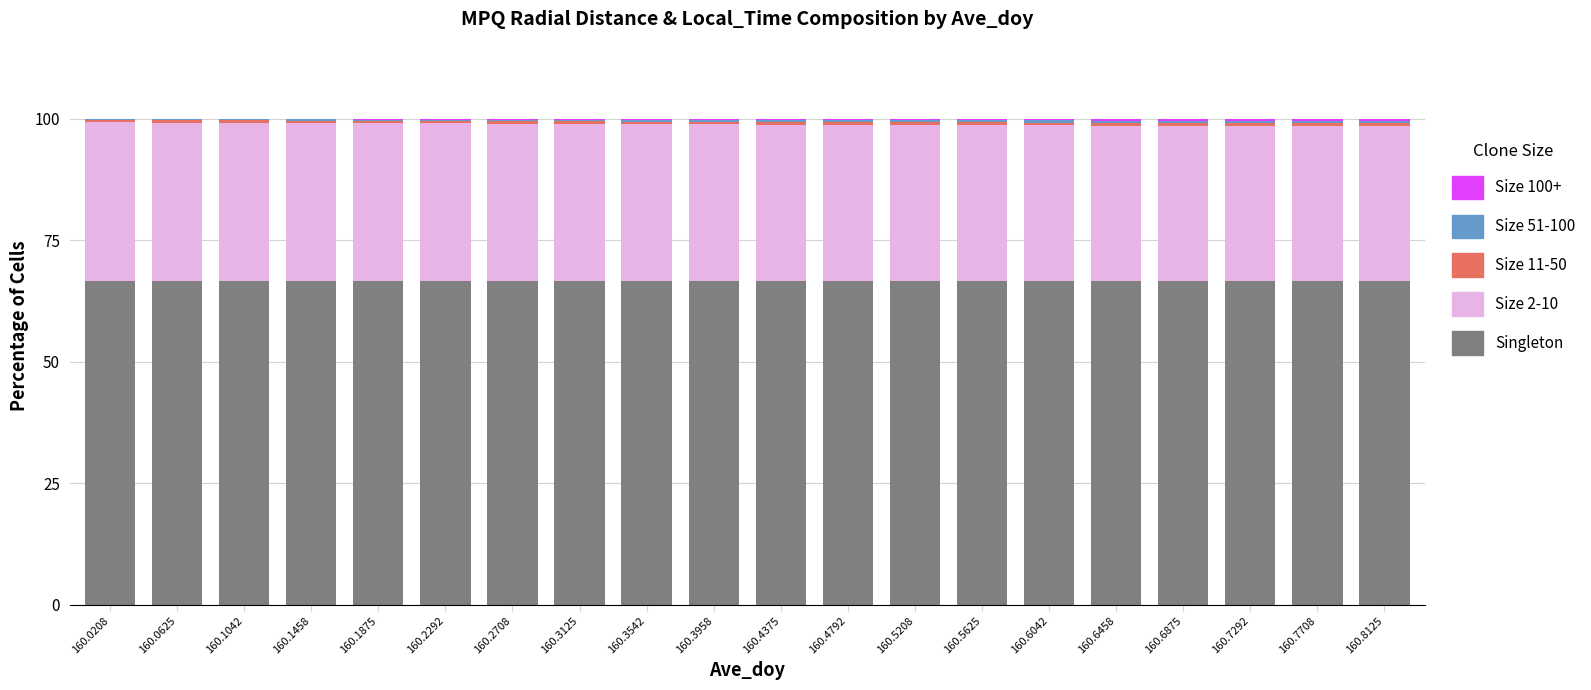

What is the maximum value for Singleton?

66.6